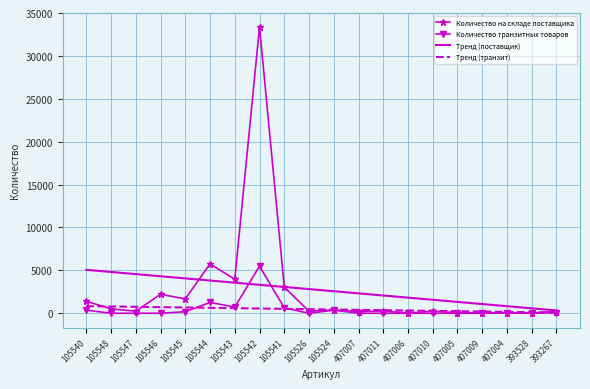

The Количество транзитных товаров series shows 3543.7 at 407009. True or false?

False